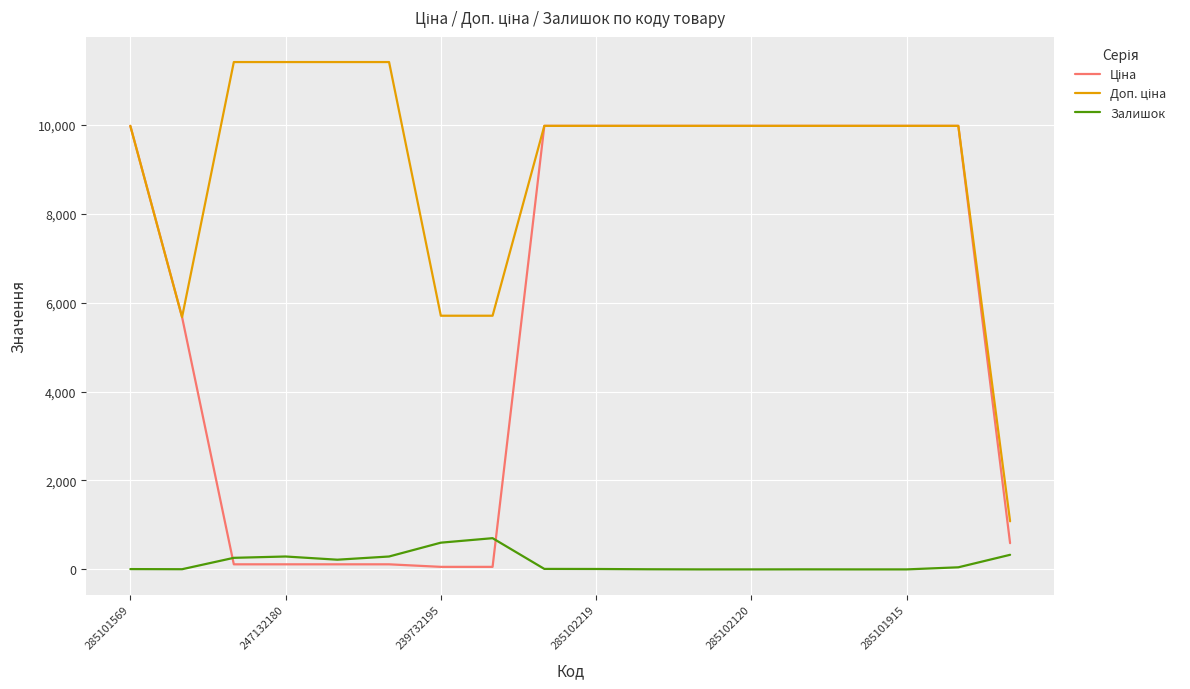

What is the maximum value for Залишок?

702.0